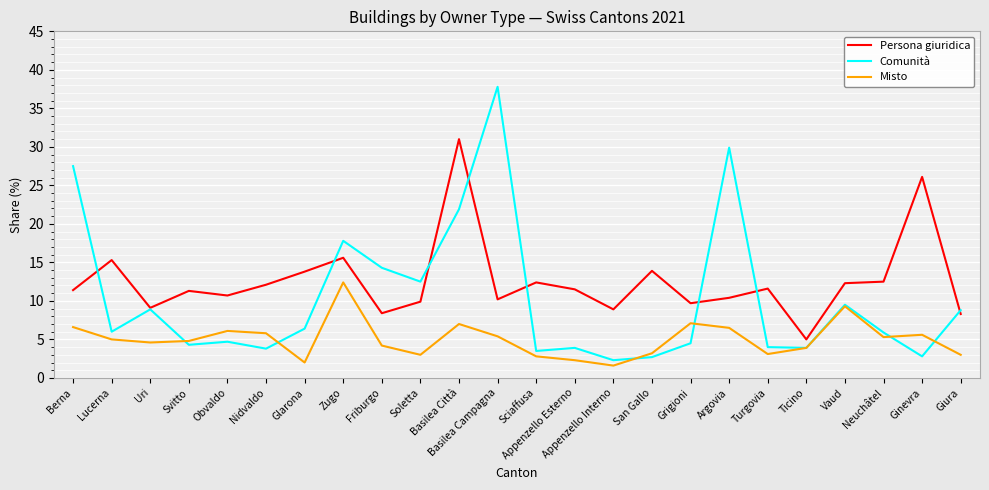

True or false: Persona giuridica and Misto cross at least once.

False